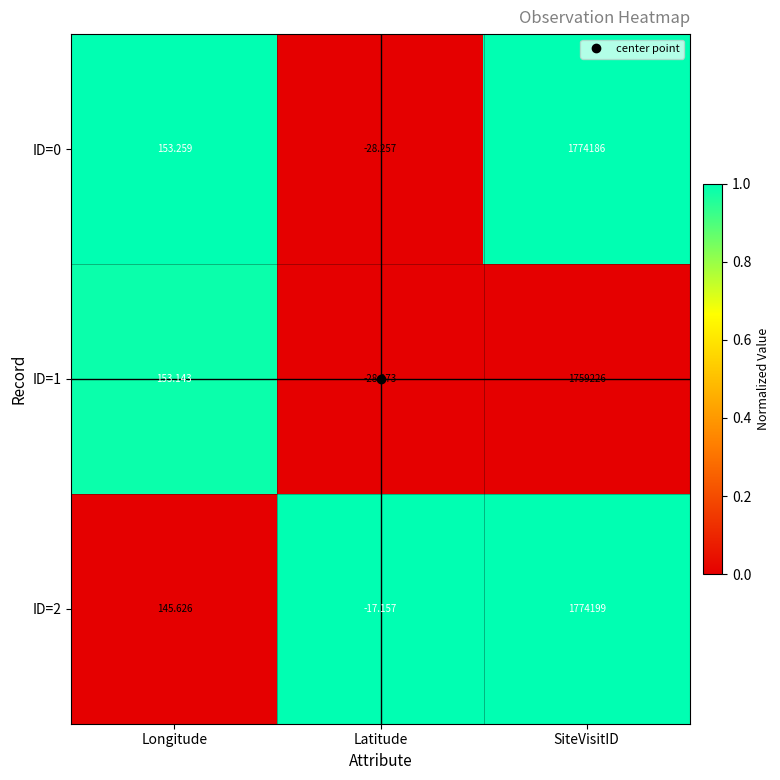

At which label does ID=0 reach its peak?

SiteVisitID